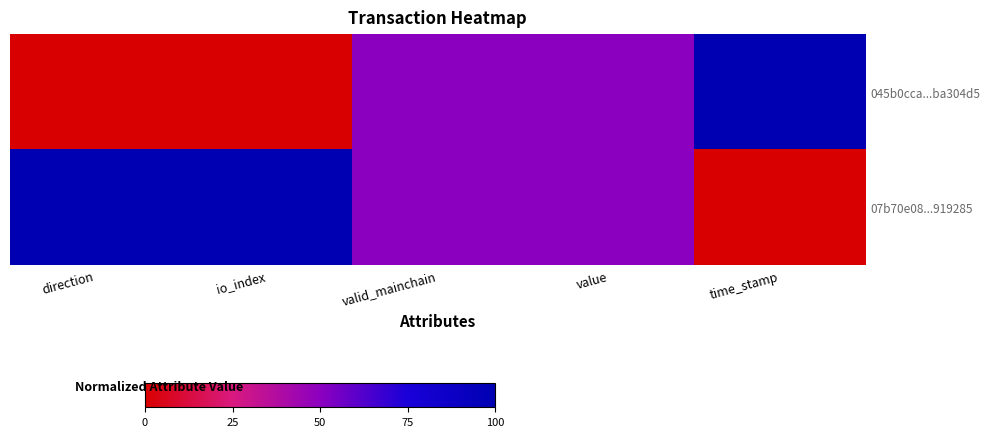

Reading left to right, extract all data points from this chart.

045b0cca...ba304d5: direction=0	io_index=0	valid_mainchain=50	value=50	time_stamp=100
07b70e08...919285: direction=100	io_index=100	valid_mainchain=50	value=50	time_stamp=0